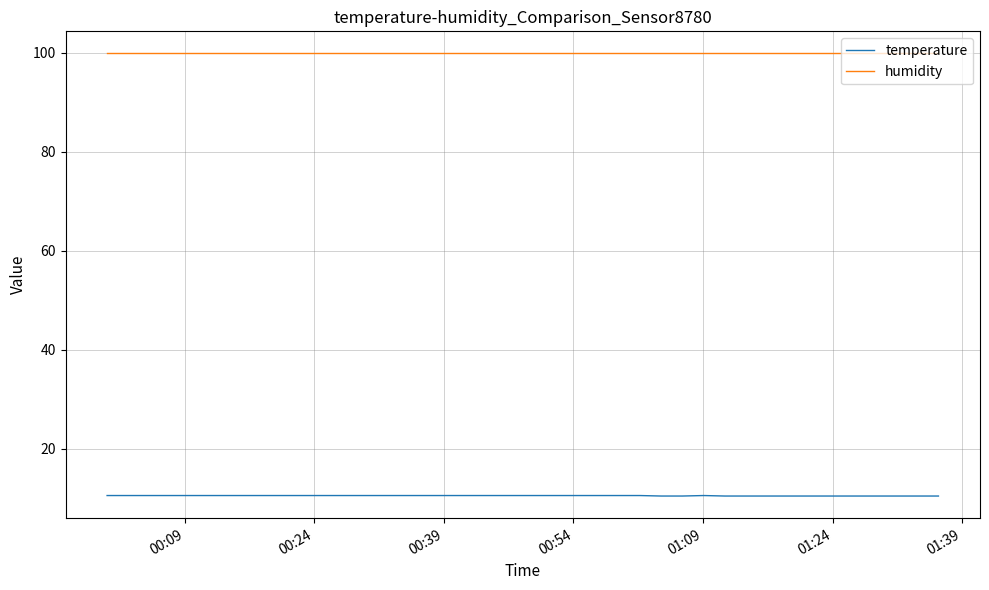

Rank the series by their maximum value, from lowest to highest.

temperature, humidity